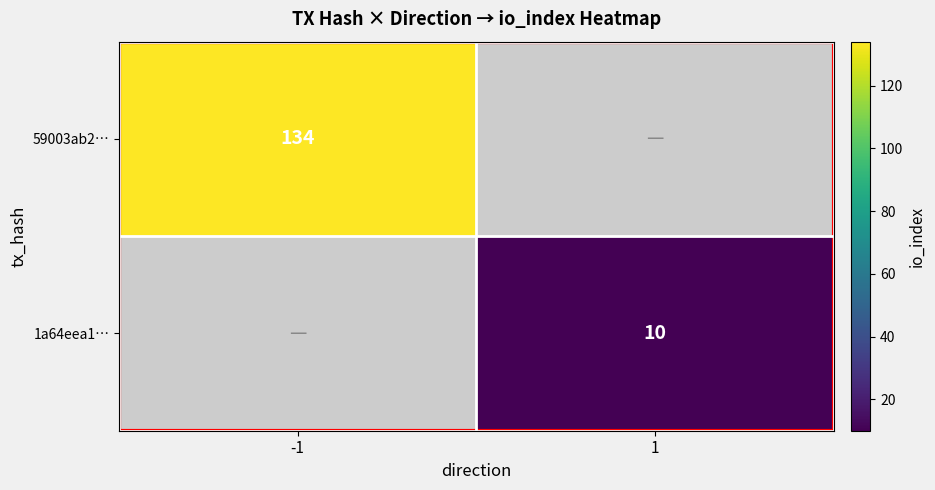

Which label corresponds to the smallest value in the chart?

1